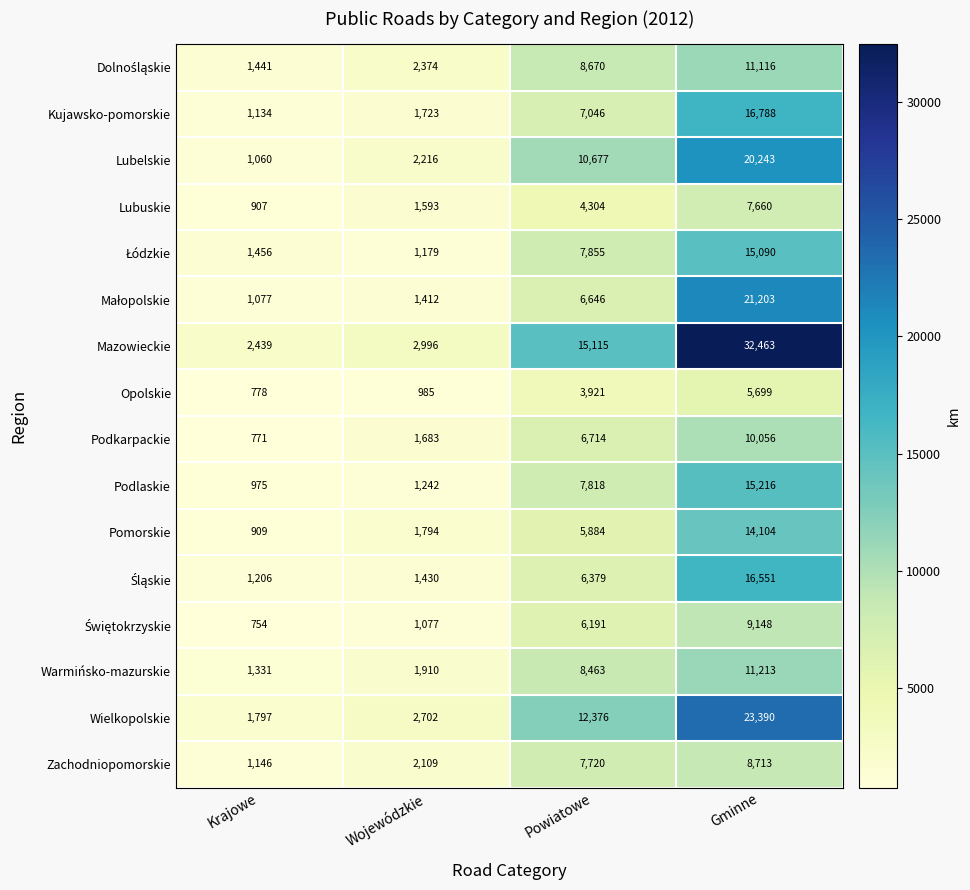

What is the sum of all Podkarpackie values?

19224